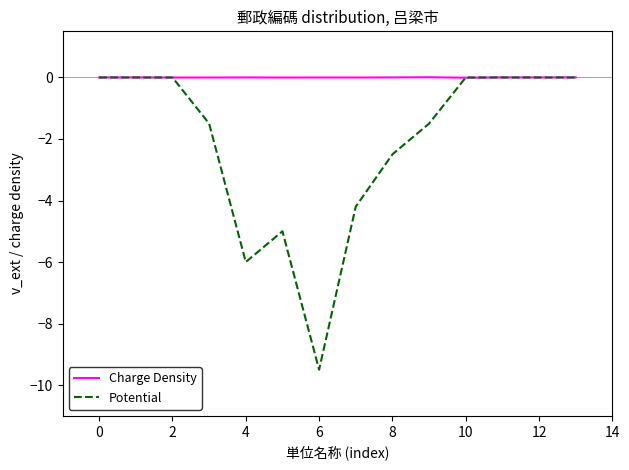

Which series has the widest spread of values?

Potential